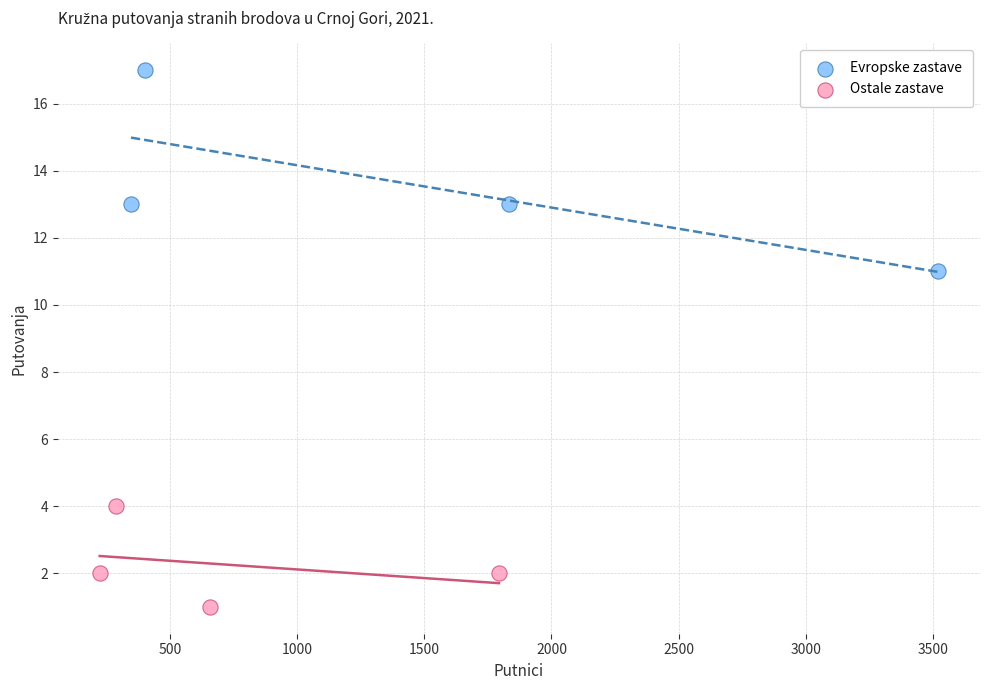

Which series reaches the maximum Y coordinate?

Evropske zastave